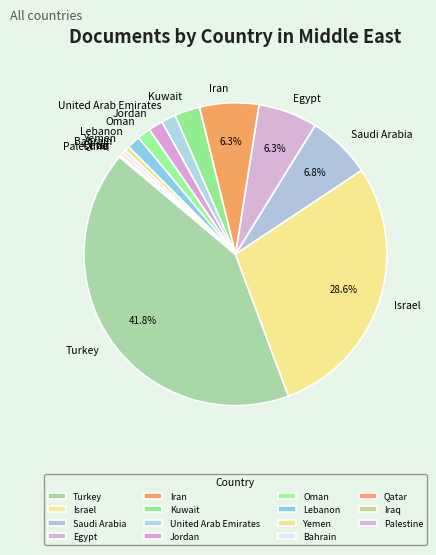

Is there any slice that represents more than half of the pie?

No